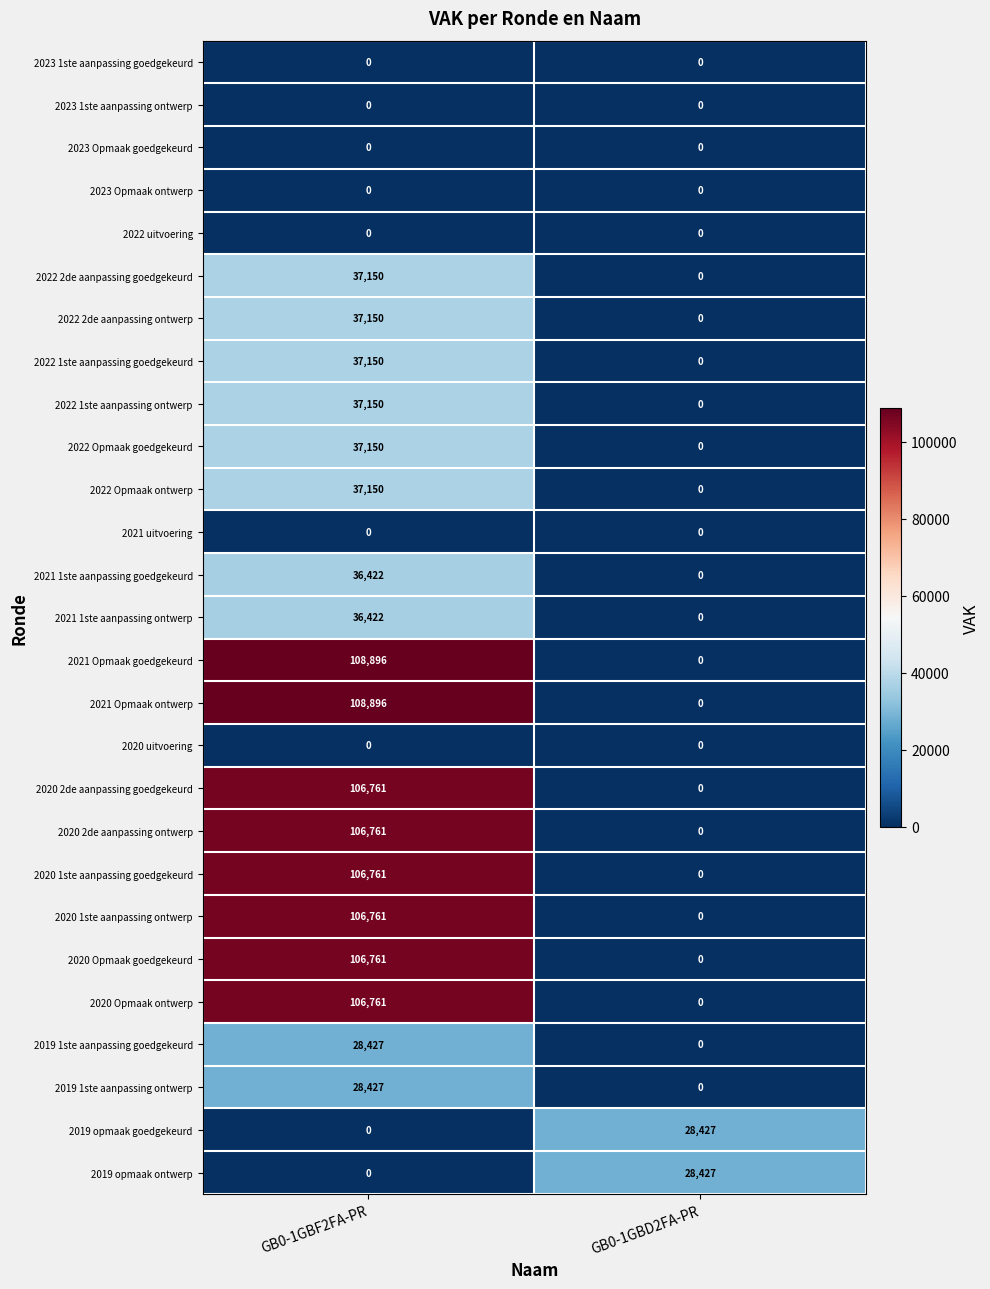

How many categories are shown in the chart?

2